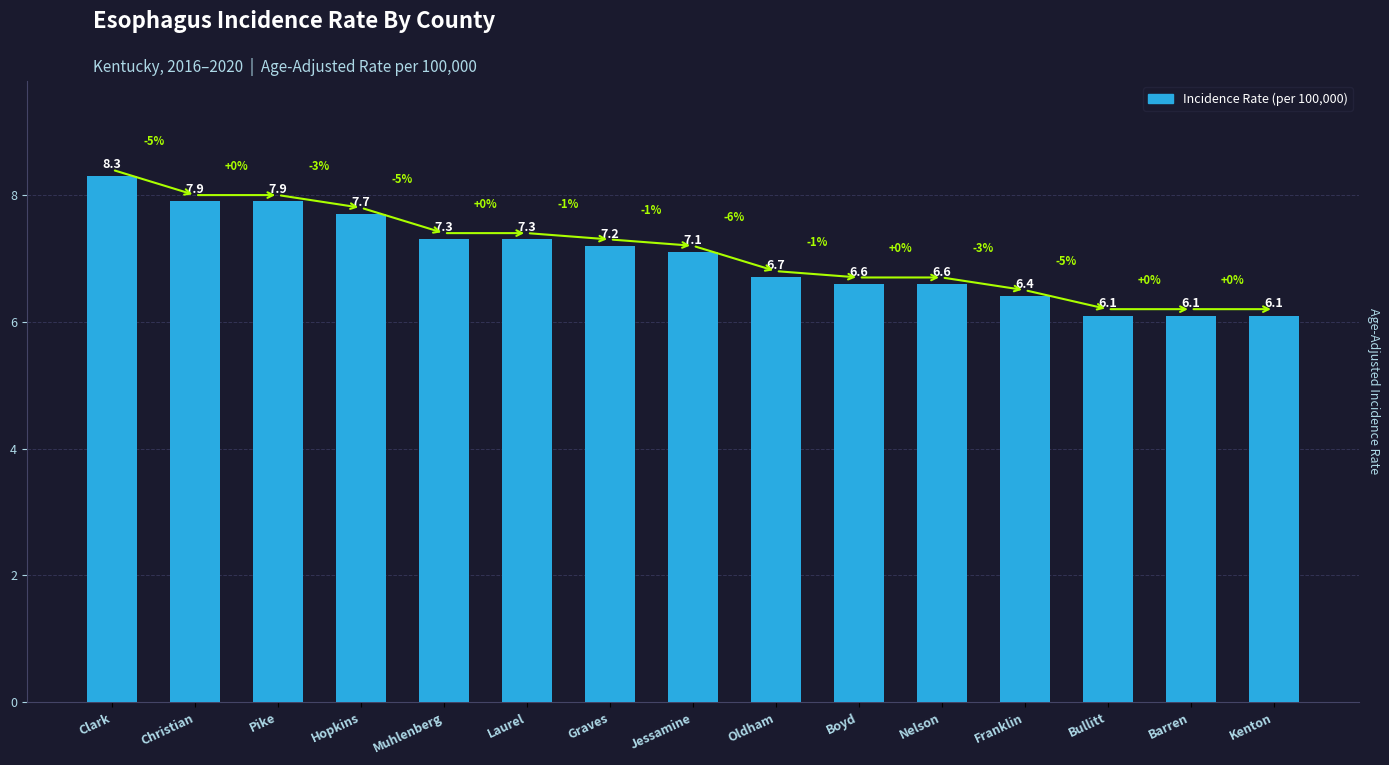

At which category does the chart reach its peak across all series?

Clark